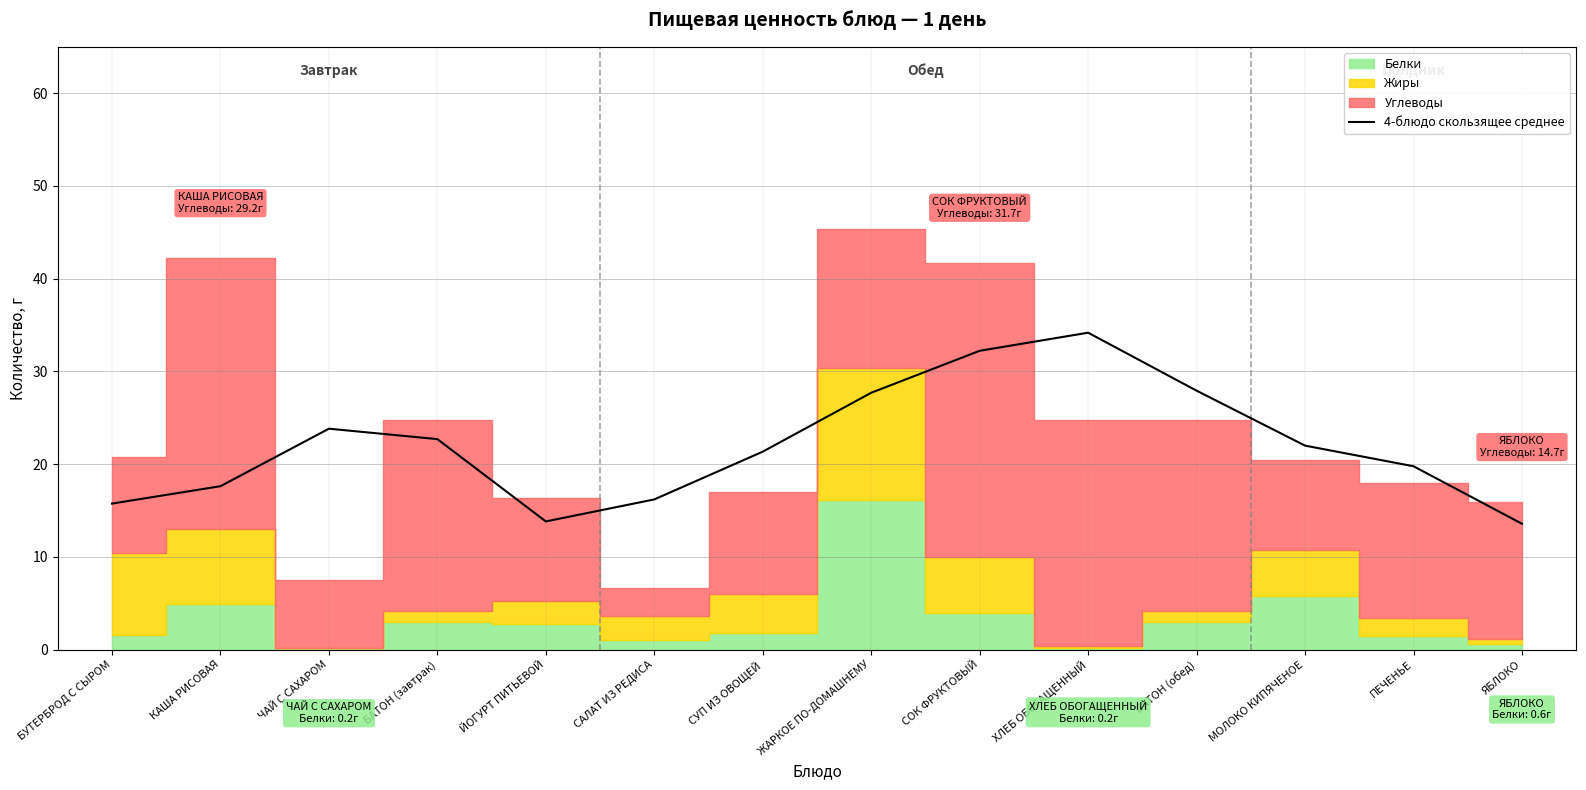

True or false: there are more than 0 points higher than both neighbors.

True